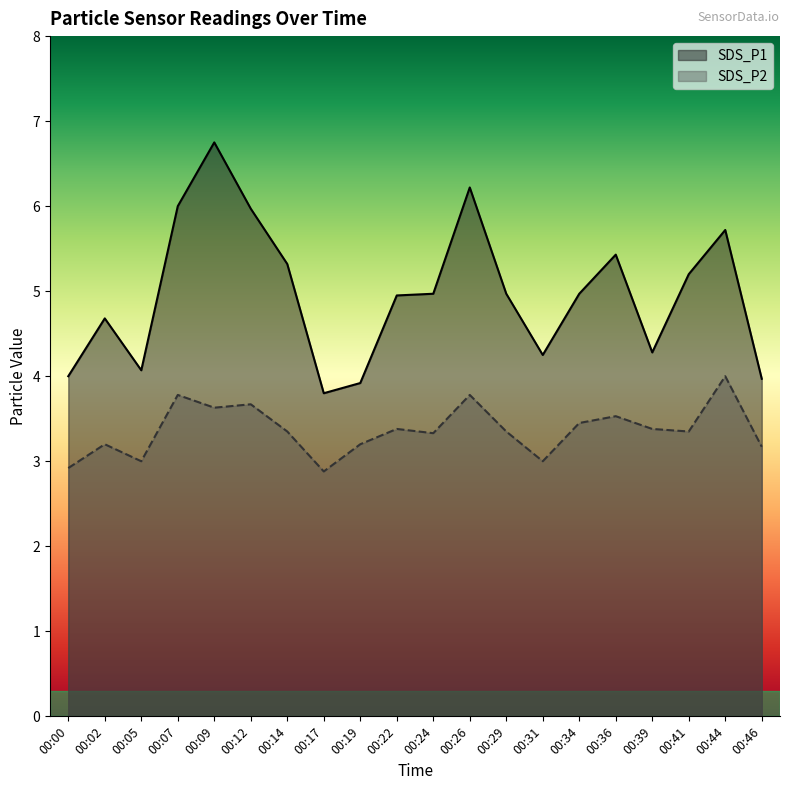

True or false: SDS_P1 has more than 0 points higher than both neighbors.

True